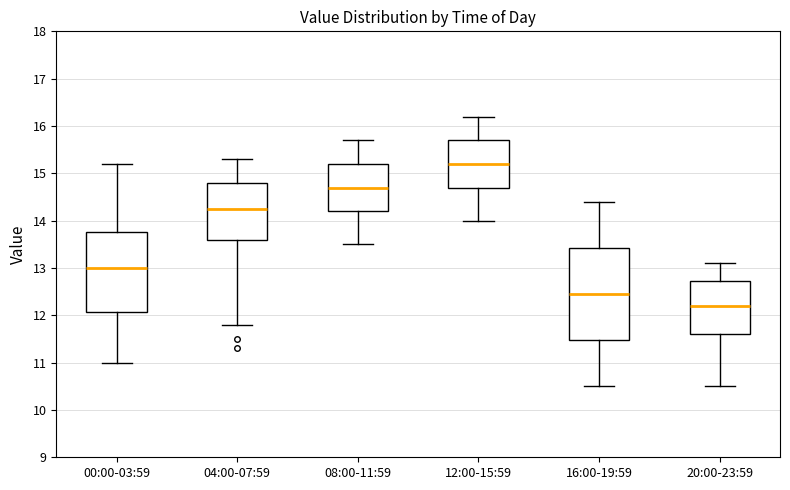

Reading left to right, transcribe this box plot: for each box, give where its median line is, the range the box spans, and where its two whiskers end, as read against the y-axis. The values are not printed on the chart, so give them approximately, as read against the axis.

00:00-03:59: median 13.0, box 12.1 to 13.8, whiskers 11.0 to 15.2
04:00-07:59: median 14.3, box 13.6 to 14.8, whiskers 11.8 to 15.3
08:00-11:59: median 14.7, box 14.2 to 15.2, whiskers 13.5 to 15.7
12:00-15:59: median 15.2, box 14.7 to 15.7, whiskers 14.0 to 16.2
16:00-19:59: median 12.5, box 11.5 to 13.4, whiskers 10.5 to 14.4
20:00-23:59: median 12.2, box 11.6 to 12.7, whiskers 10.5 to 13.1